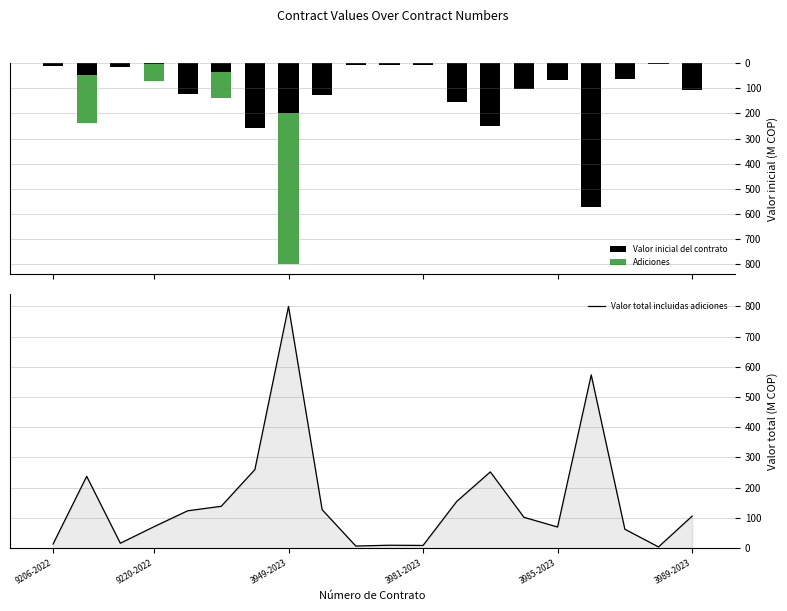

What is the sum of all Valor inicial del contrato values?

2171.5